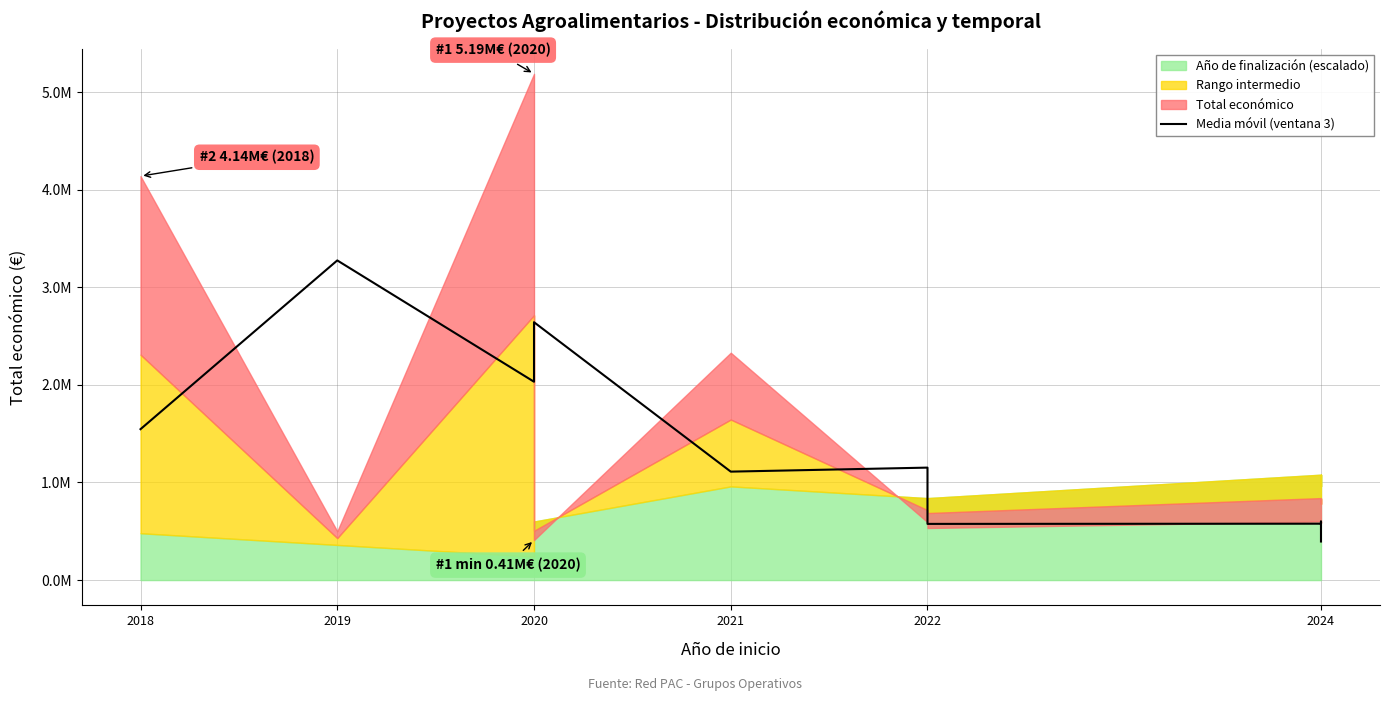

The chart shows a value of 2032446.3 at 2020. True or false?

True